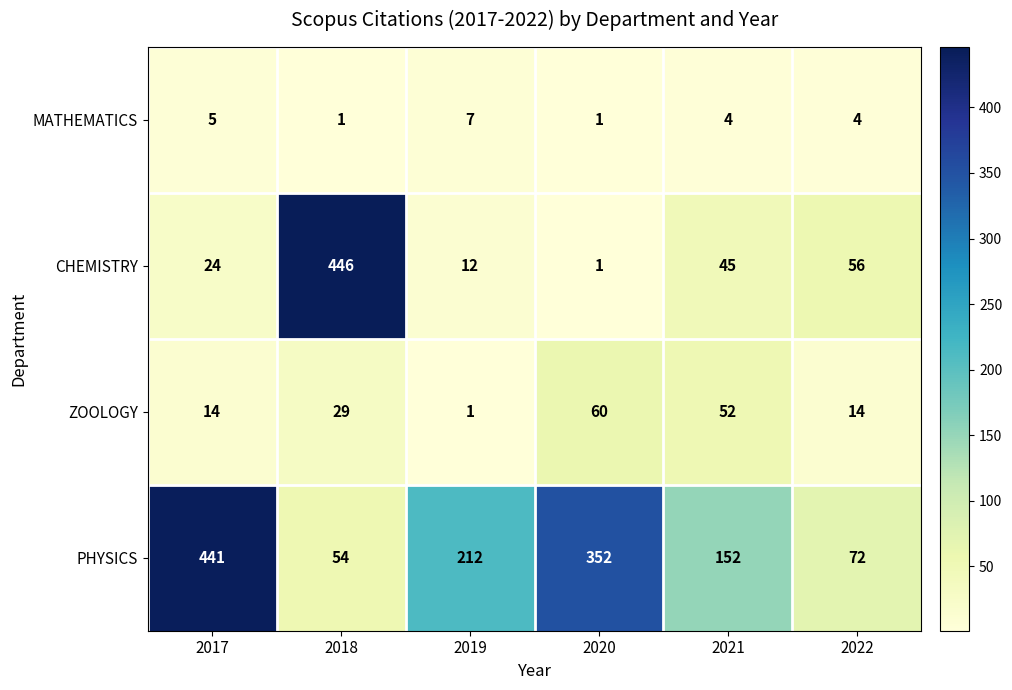

At which category does the chart reach its peak across all series?

2018